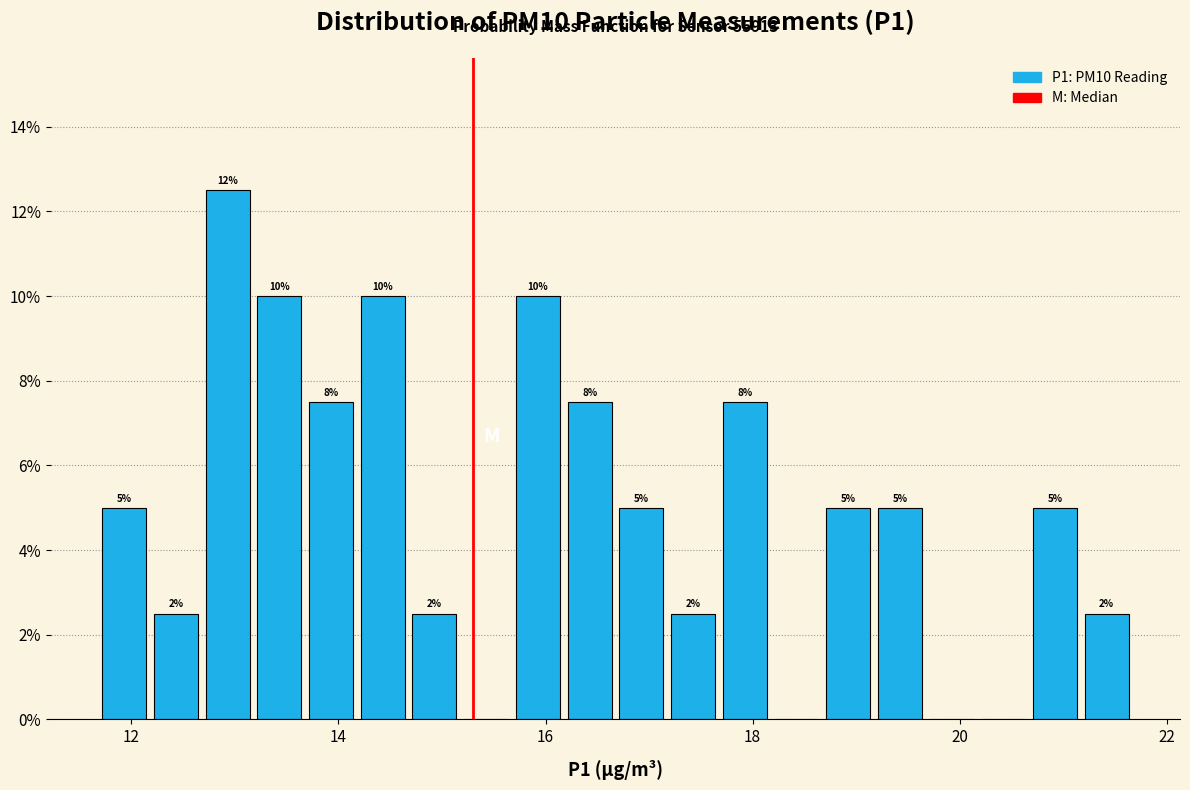

Around what value on the x-axis is the tallest bar? Give the approximate position of its centre, as read against the axis.

13.0